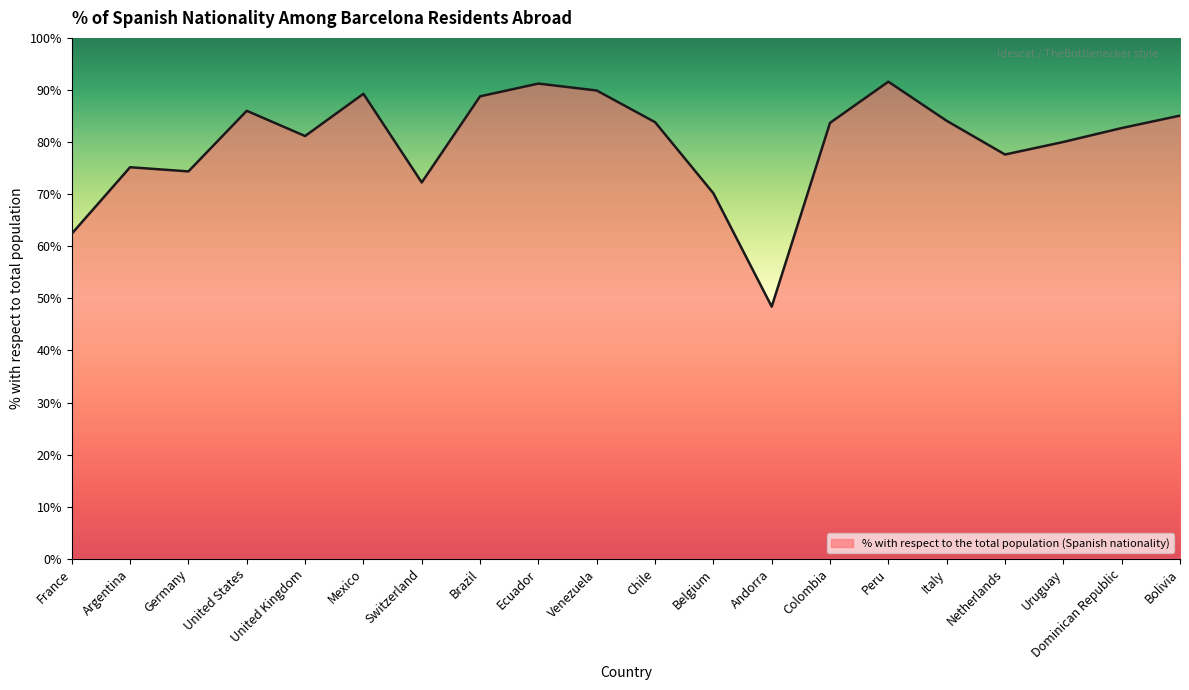

Count the number of data series in this chart.

1